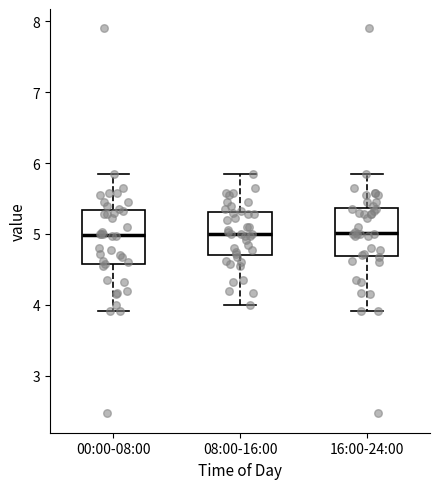

Reading left to right, transcribe this box plot: for each box, give where its median line is, the range the box spans, and where its two whiskers end, as read against the y-axis. The values are not printed on the chart, so give them approximately, as read against the axis.

00:00-08:00: median 5.0, box 4.6 to 5.3, whiskers 3.9 to 5.9
08:00-16:00: median 5.0, box 4.7 to 5.3, whiskers 4.0 to 5.9
16:00-24:00: median 5.0, box 4.7 to 5.4, whiskers 3.9 to 5.9